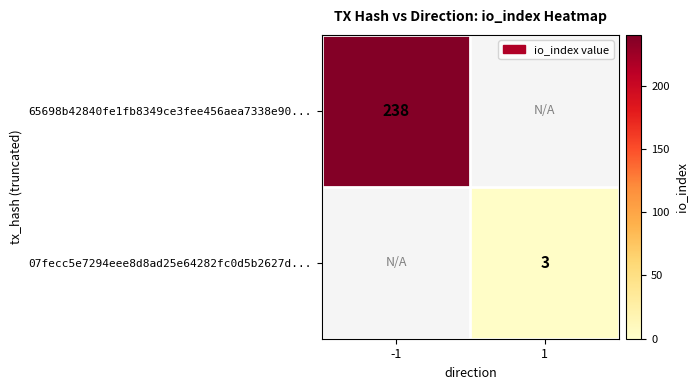

The value of 65698b42840fe1fb8349ce3fee456aea7338e90... at -1 is 238. True or false?

True